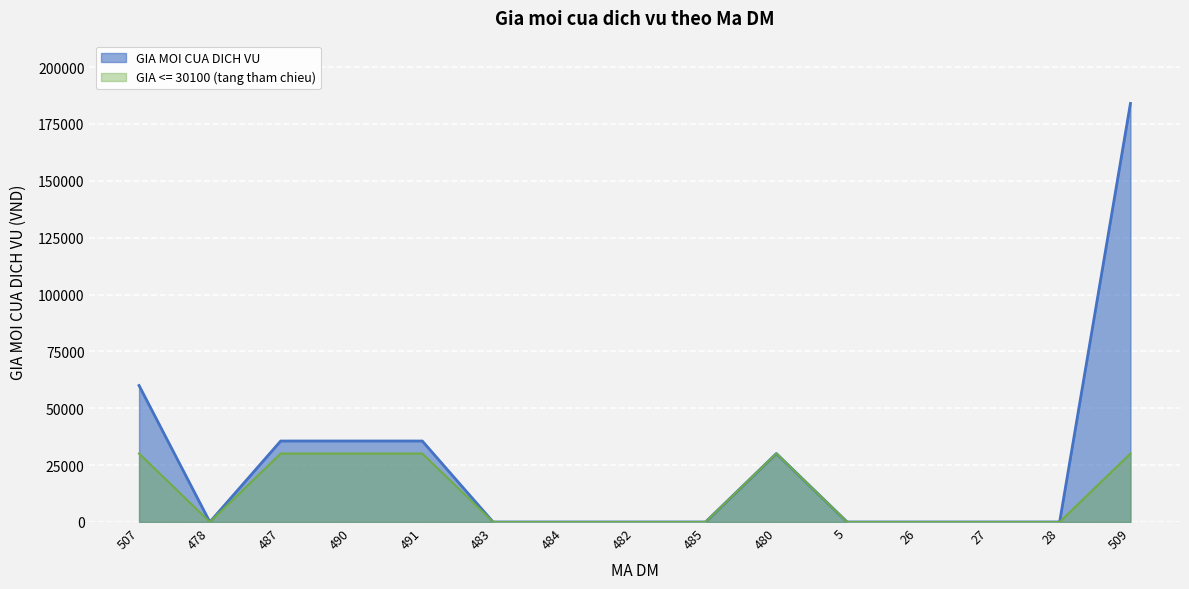

What is the sum of the values at 480 and 483?

30100